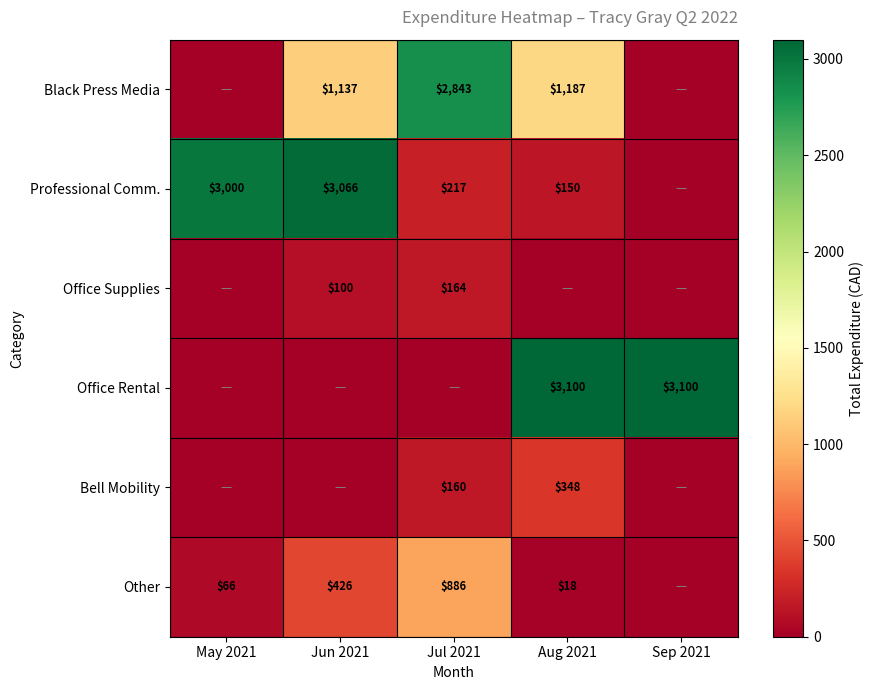

How many distinct data groups are displayed?

6